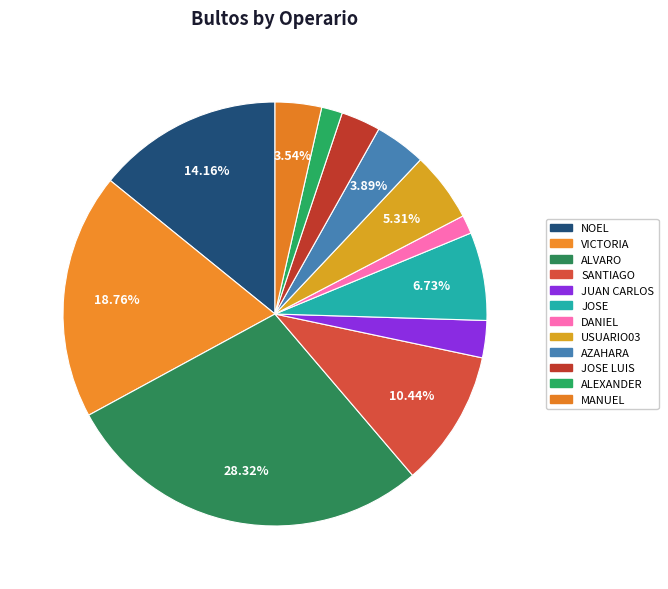

Count the number of slices in the pie.

12